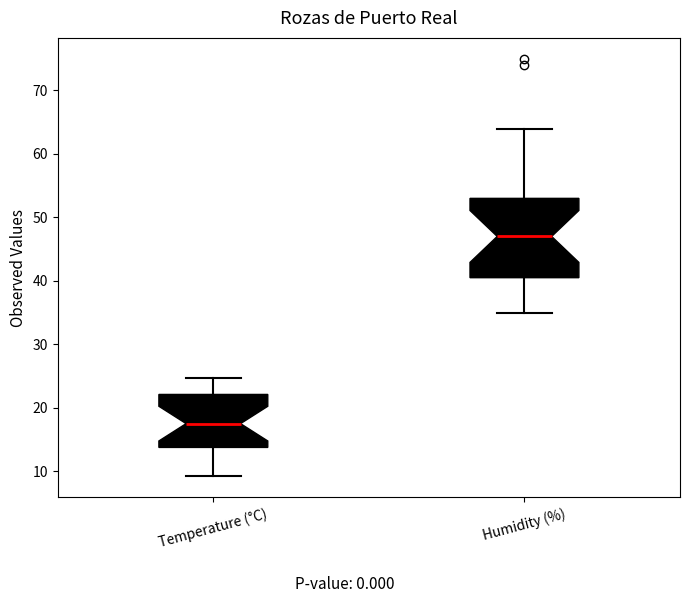

Reading left to right, transcribe this box plot: for each box, give where its median line is, the range the box spans, and where its two whiskers end, as read against the y-axis. The values are not printed on the chart, so give them approximately, as read against the axis.

Temperature (°C): median 18, box 14 to 22, whiskers 9 to 25
Humidity (%): median 47, box 41 to 53, whiskers 35 to 64